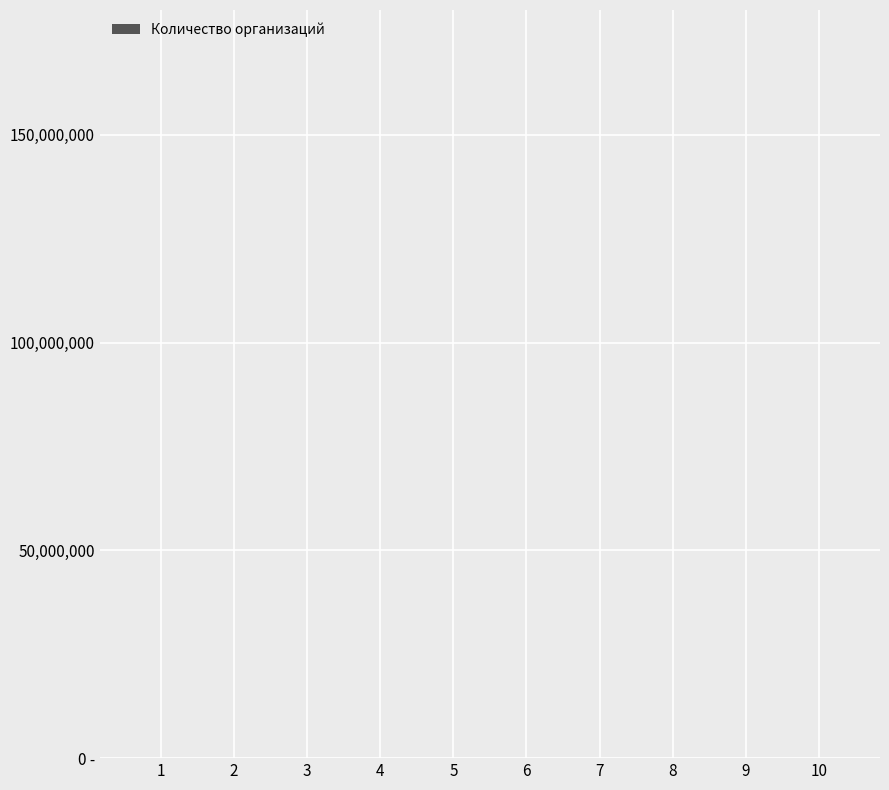

Is it true that the value at 7 is 68?

True